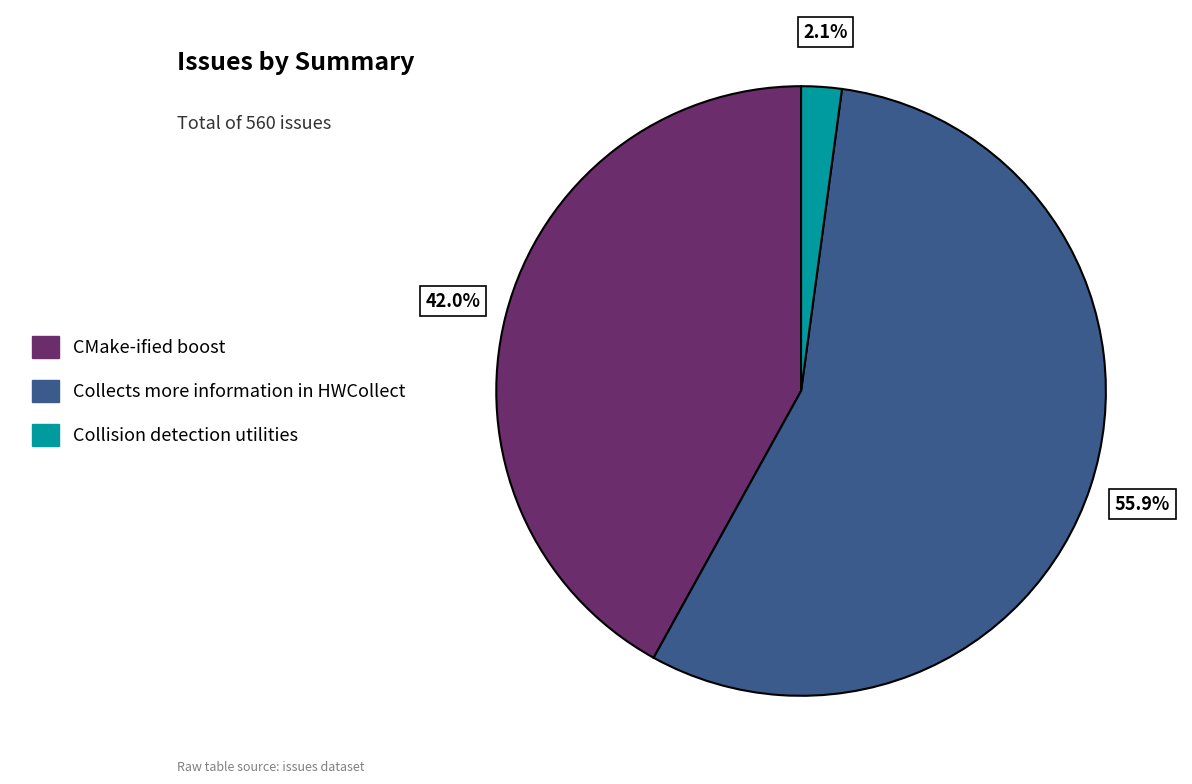

Which slice is the smallest?

Collision detection utilities